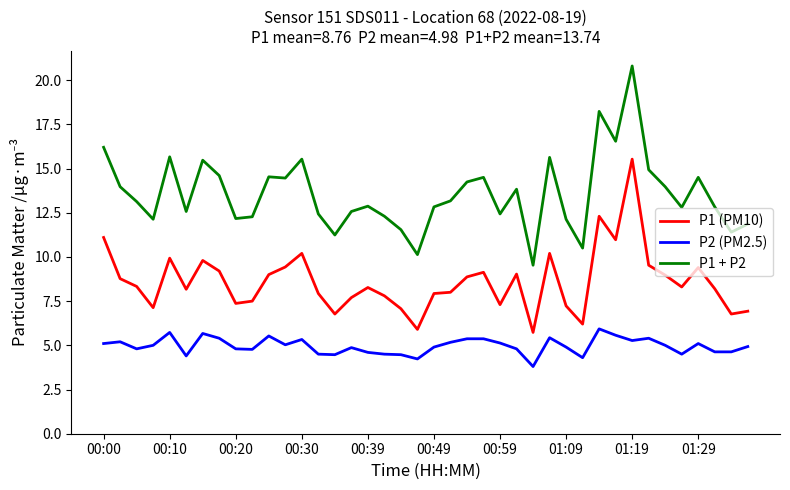

Which series has the largest total across all categories?

P1 + P2